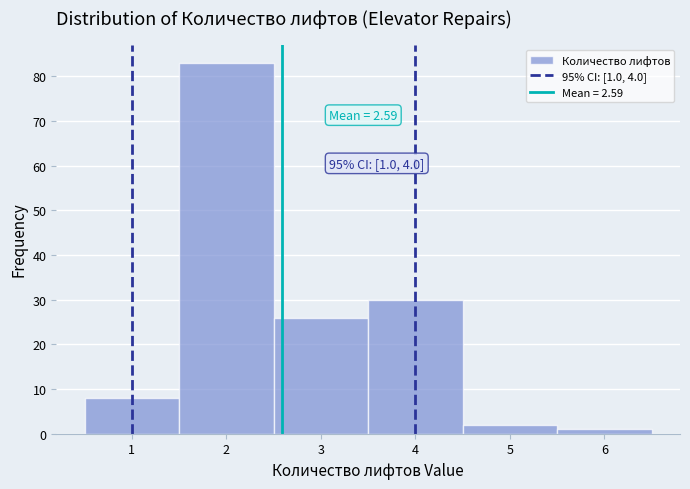

Over which range of the x-axis is the bar tallest?

1.5 to 2.5